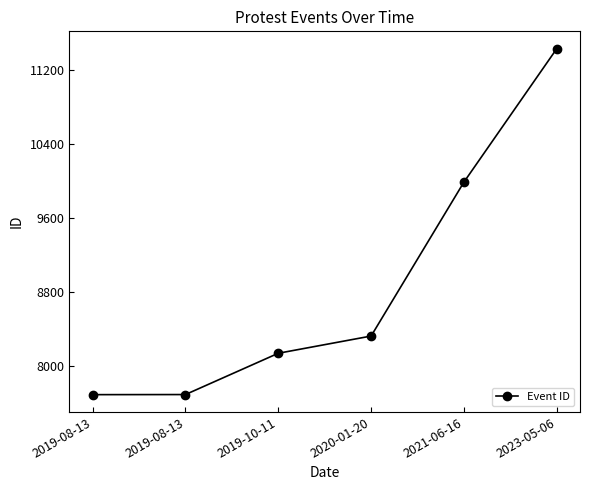

Reading left to right, extract all data points from this chart.

7689	7690	8136	8322	9985	11426